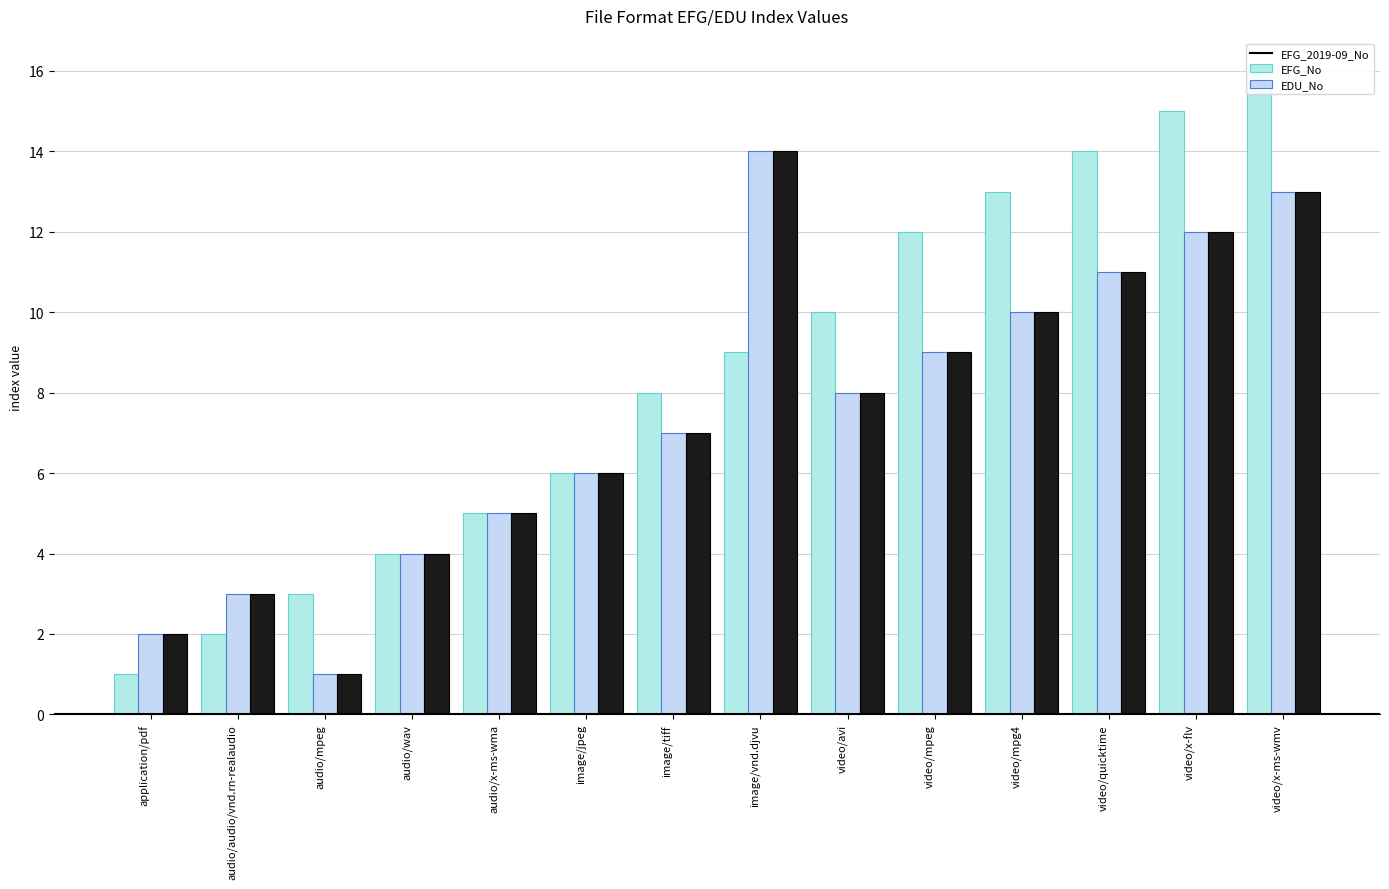

At which category is the sum across all series the highest?

video/x-ms-wmv